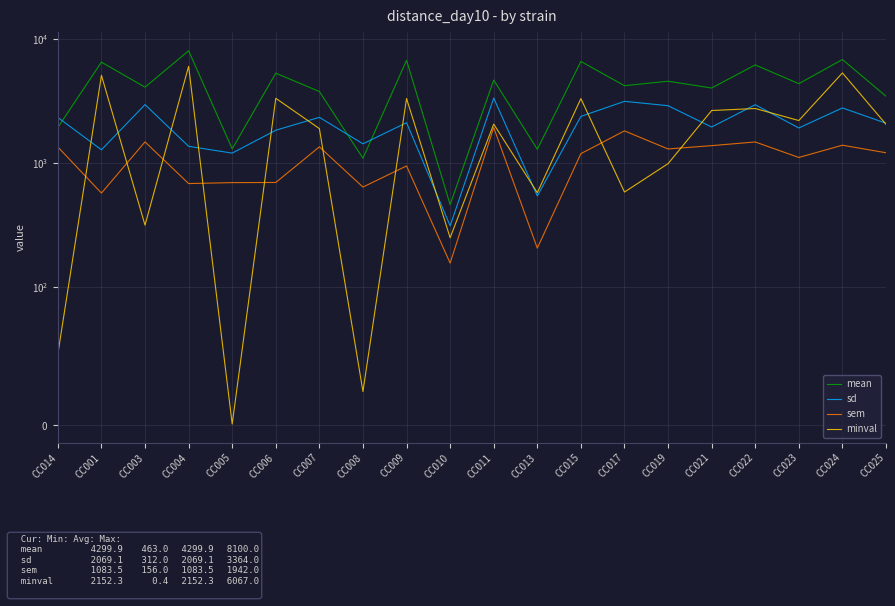

Which series ends up on top after the final intersection of minval and sd?

sd